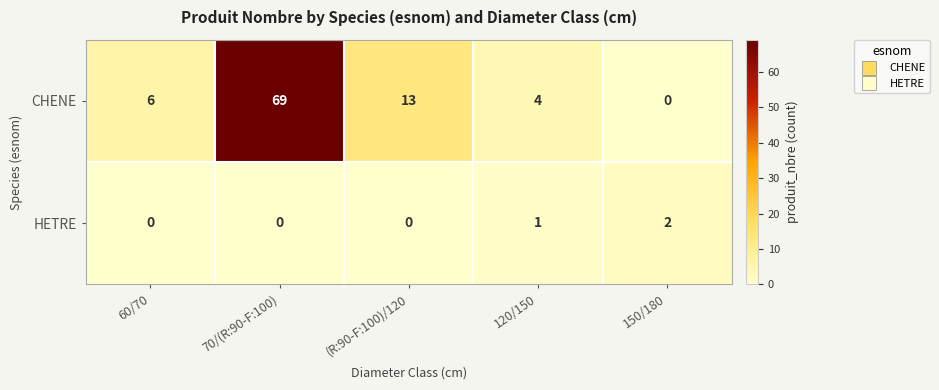

Which series has the largest range (max minus min)?

CHENE